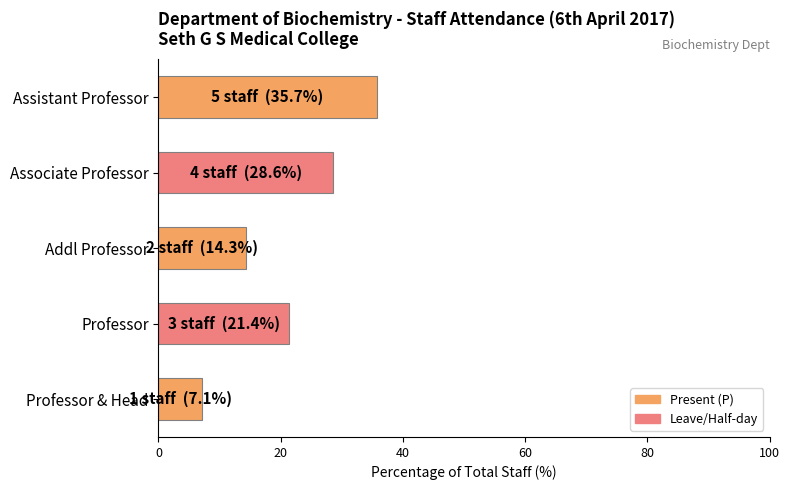

What is the sum of all values?

107.1